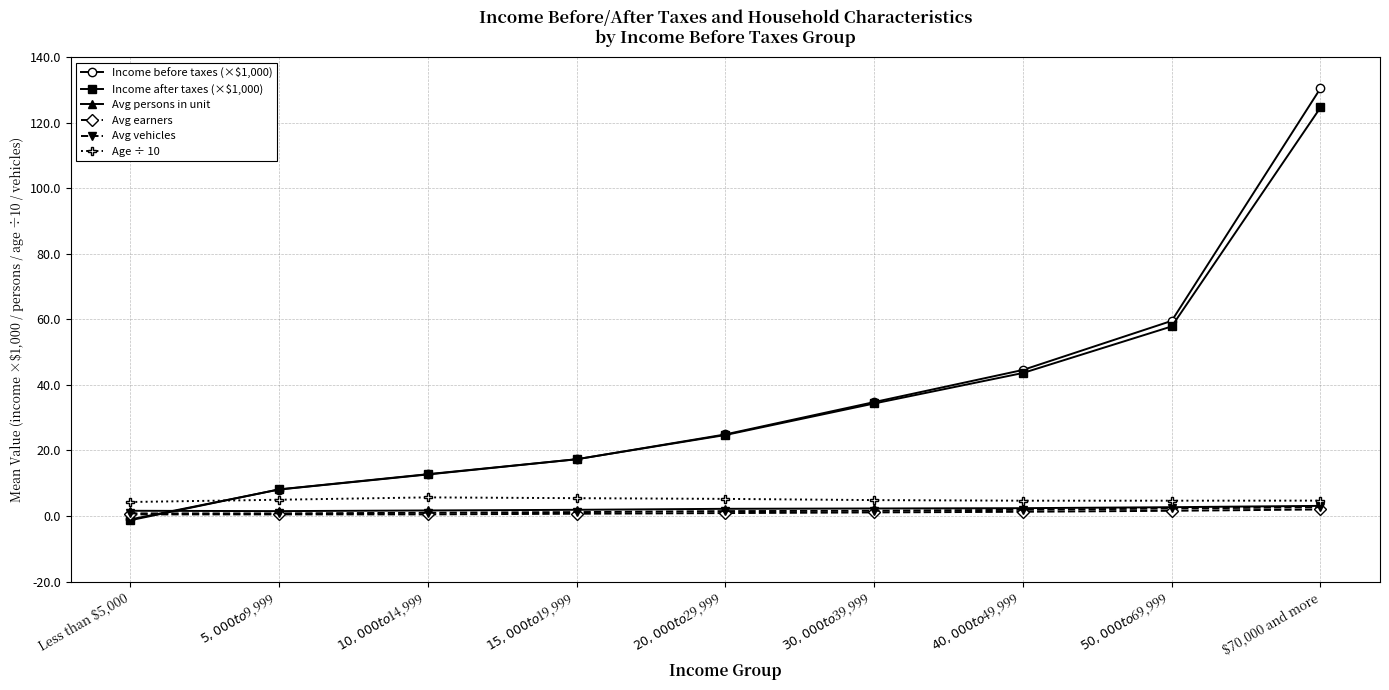

How many positive values does the Income before taxes (×$1,000) series have?

8